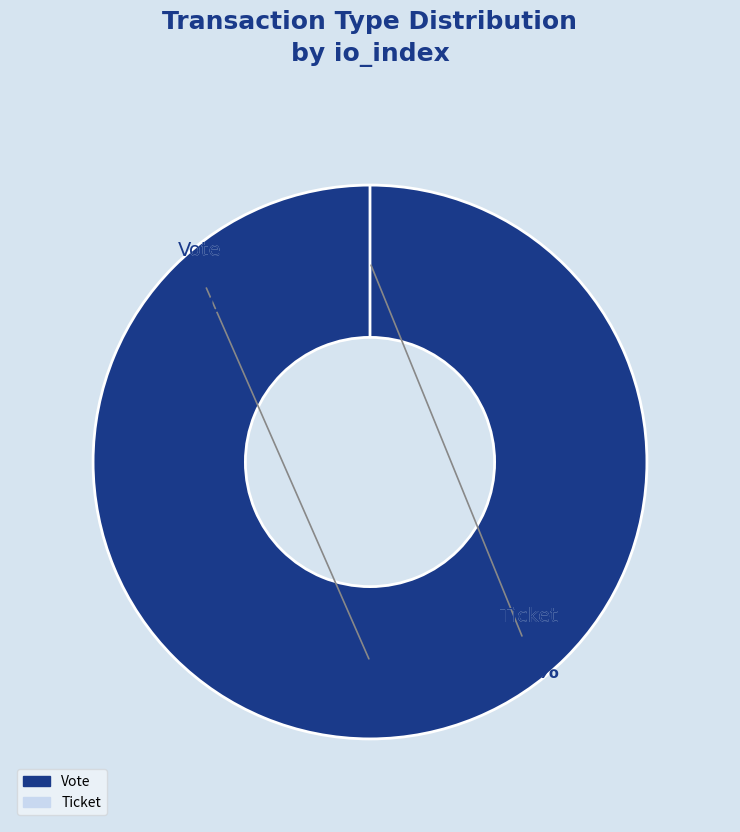

True or false: Vote accounts for 87% of the total.

False